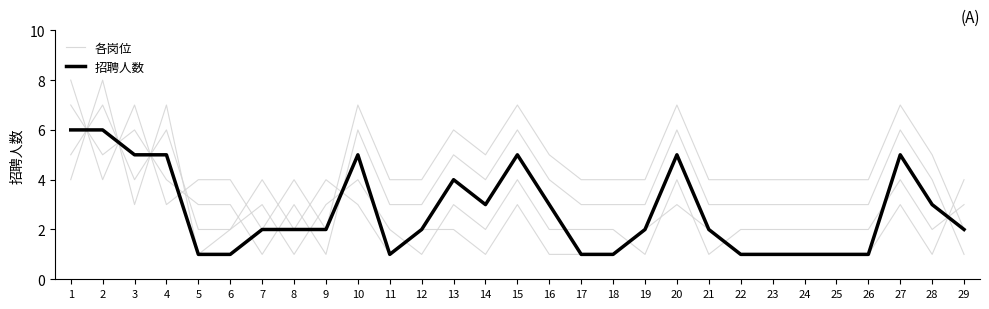

How many interior local valleys does the 各岗位 series have?

7